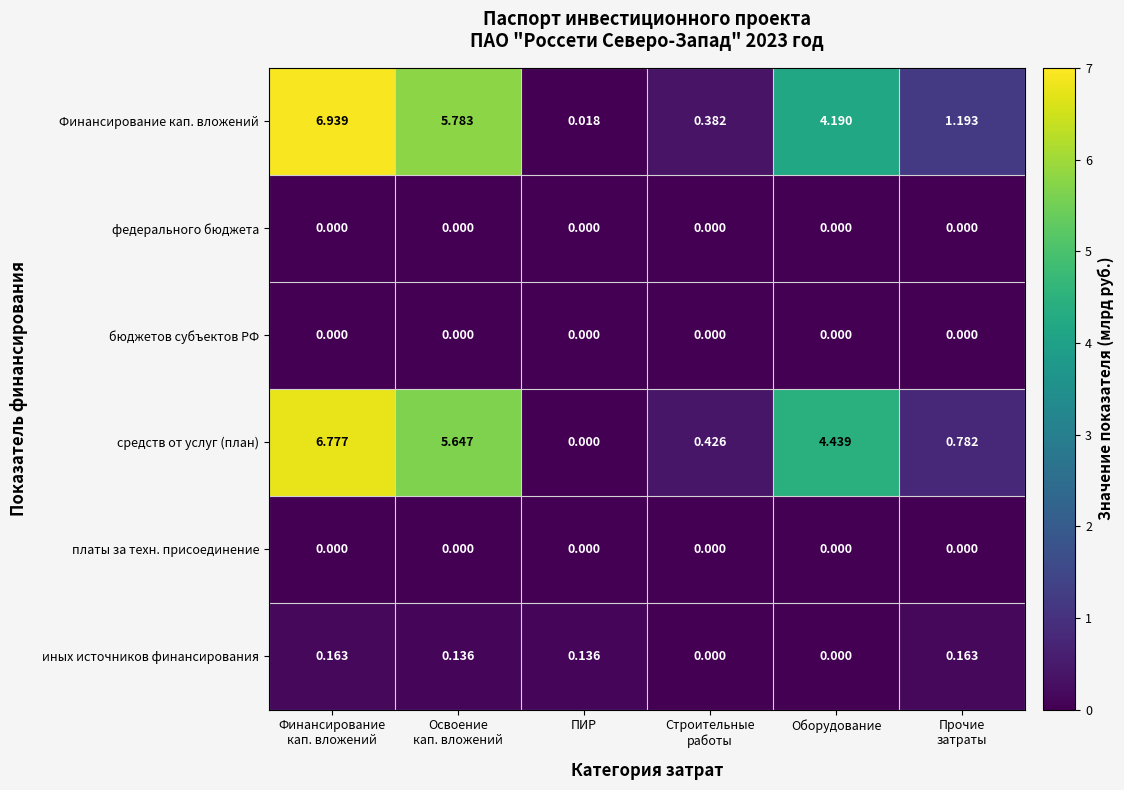

At which label is средств от услуг (план) closest to 3?

Оборудование